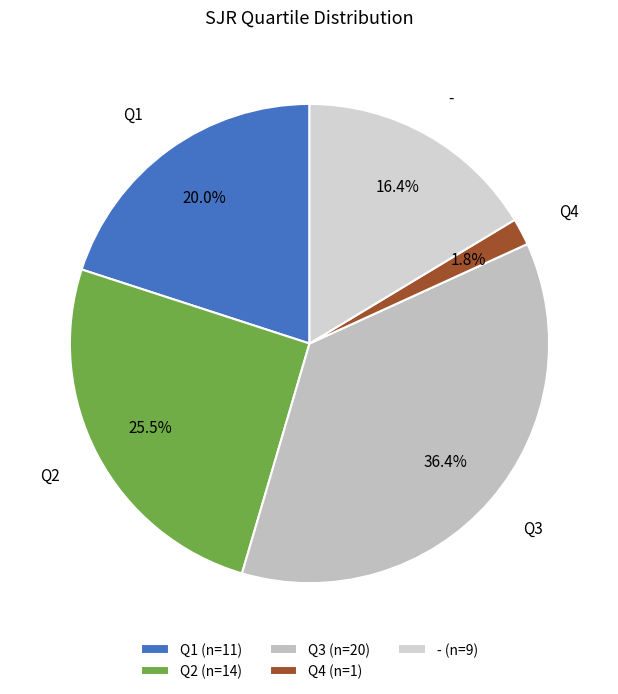

To the nearest percent, what portion does Q3 represent?

36%